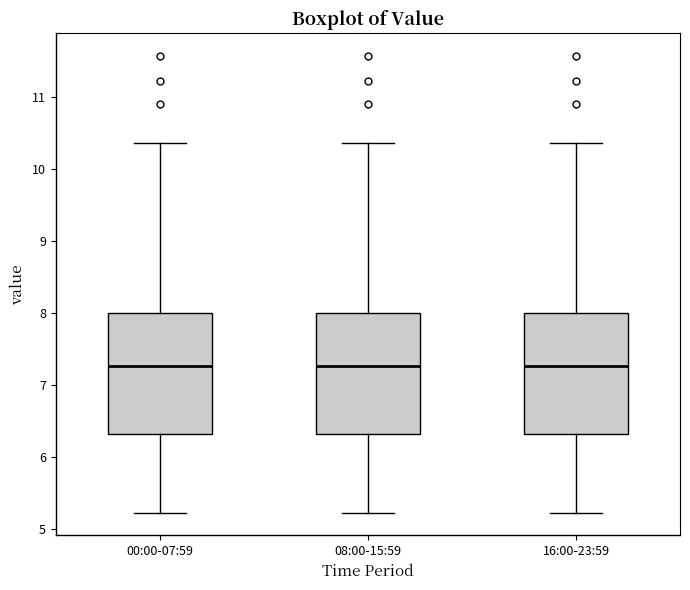

Reading left to right, transcribe this box plot: for each box, give where its median line is, the range the box spans, and where its two whiskers end, as read against the y-axis. The values are not printed on the chart, so give them approximately, as read against the axis.

00:00-07:59: median 7.3, box 6.3 to 8.0, whiskers 5.2 to 10.4
08:00-15:59: median 7.3, box 6.3 to 8.0, whiskers 5.2 to 10.4
16:00-23:59: median 7.3, box 6.3 to 8.0, whiskers 5.2 to 10.4